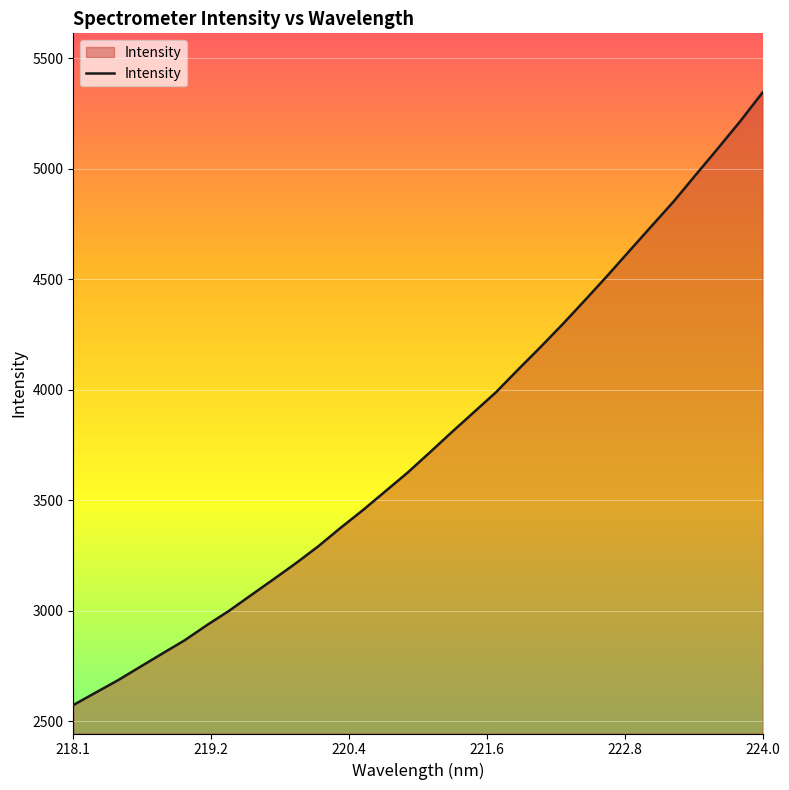

What is the difference between the maximum and minimum values?

2771.9